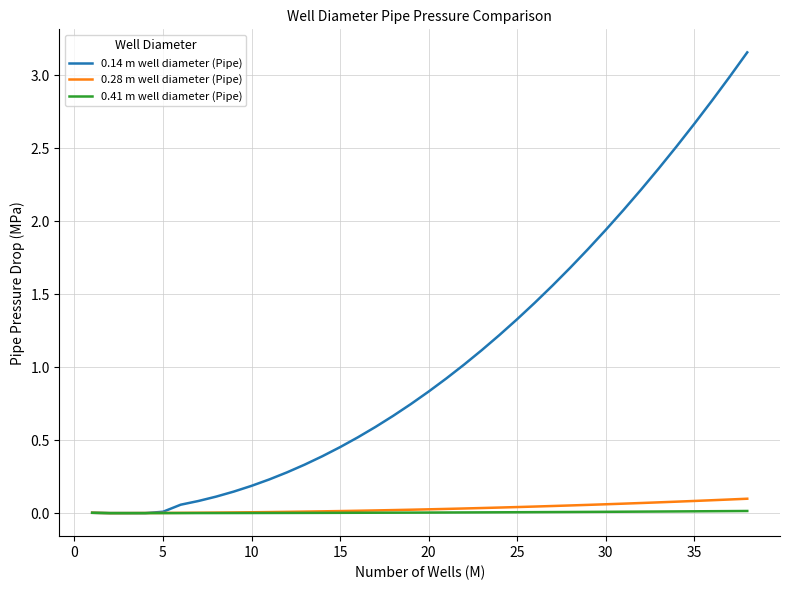

How many lines are shown in the chart?

3